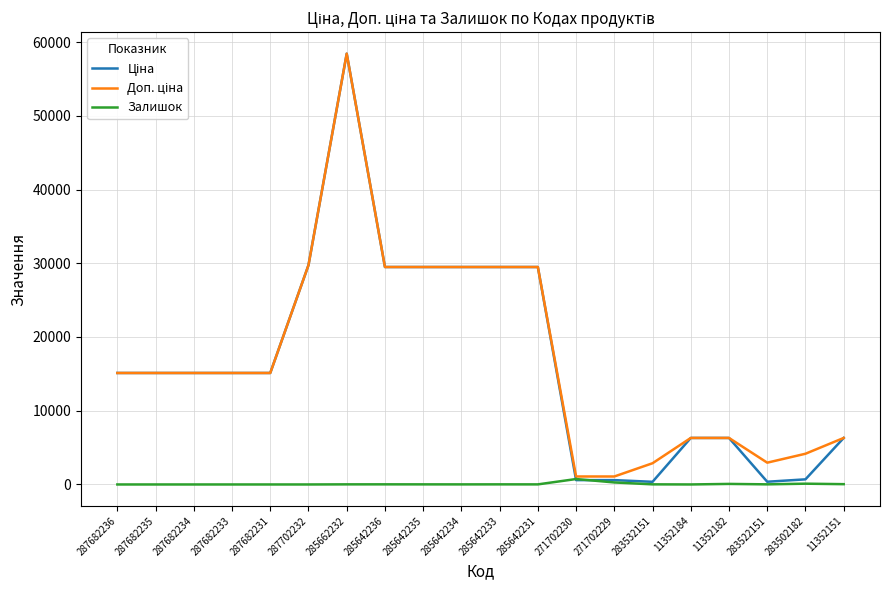

At which category does the chart reach its peak across all series?

285662232